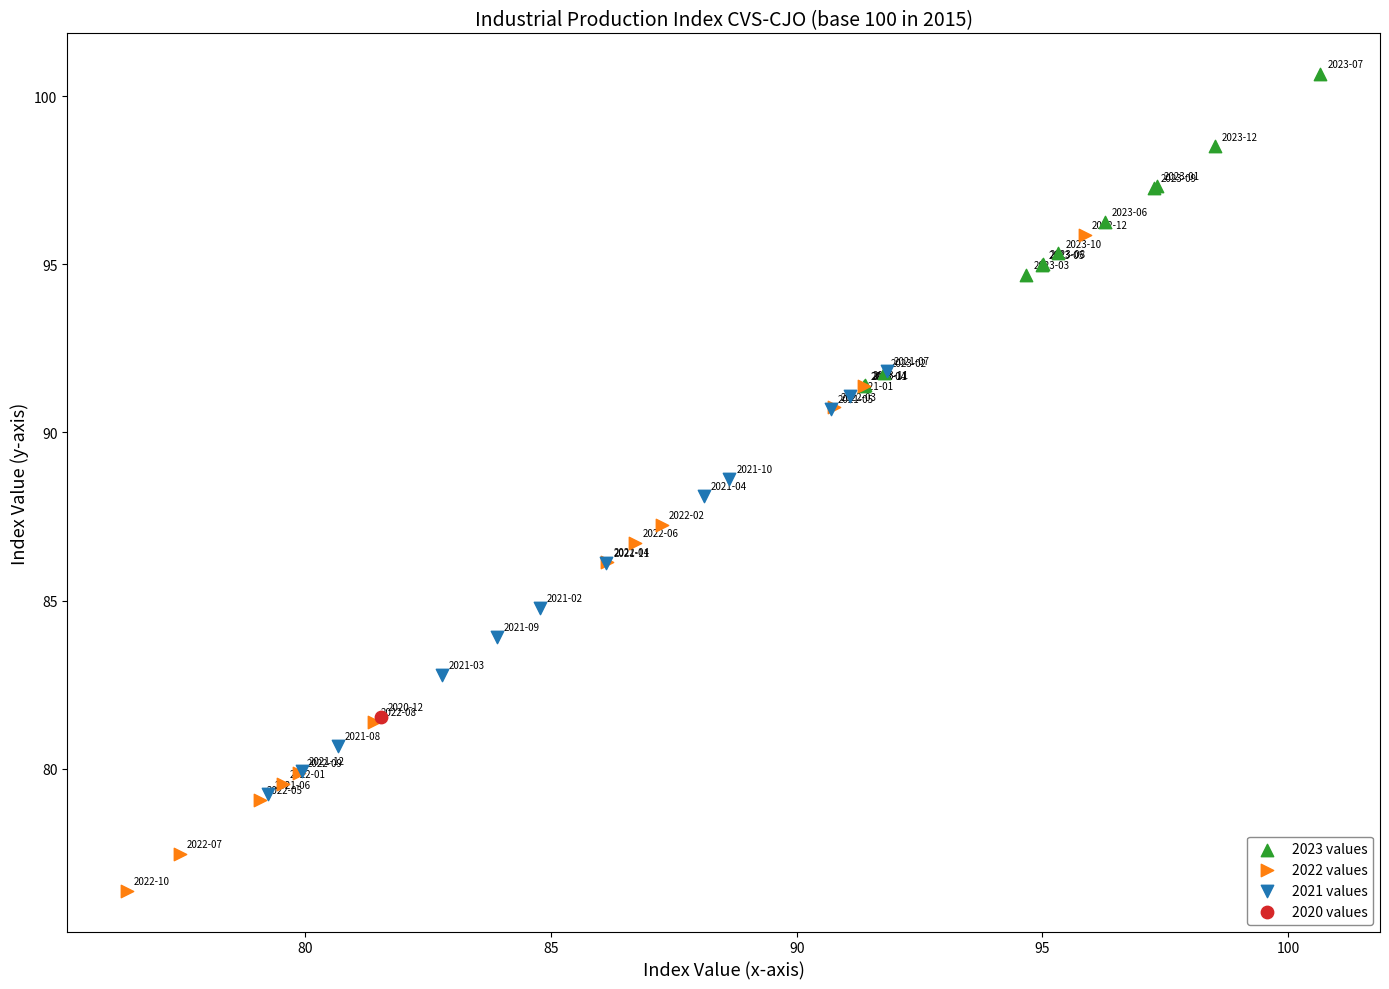

What are all the series names shown in the legend?

2023 values, 2022 values, 2021 values, 2020 values